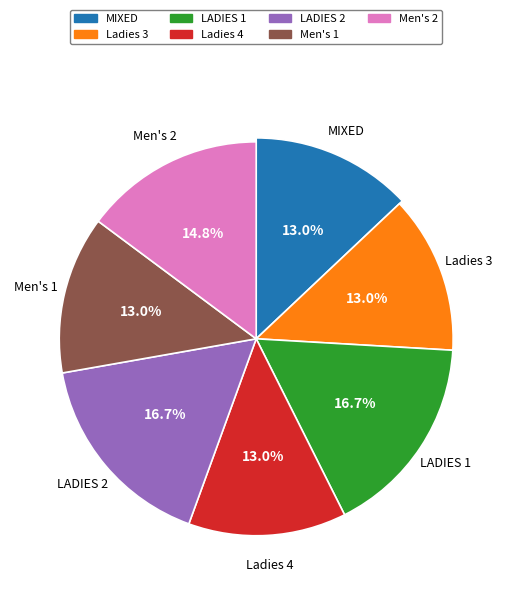

To the nearest percent, what portion does MIXED represent?

13%